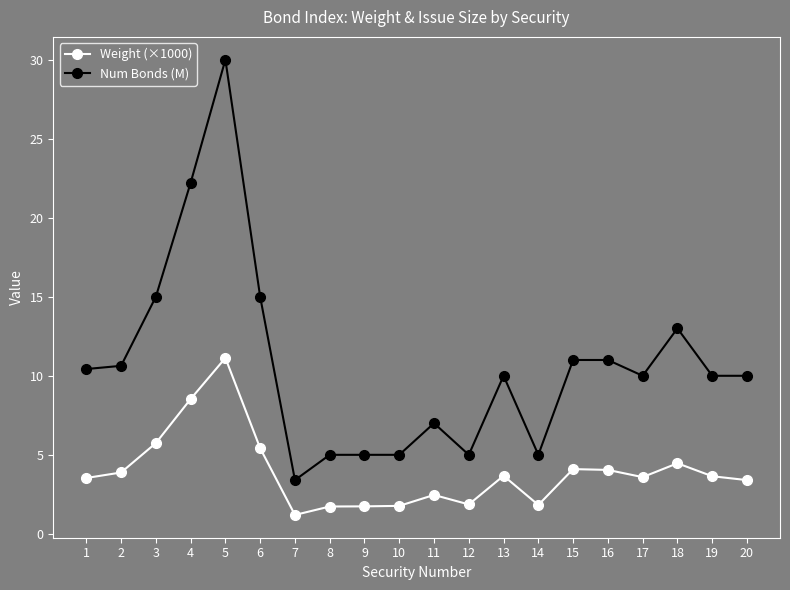

Where is Weight (×1000) nearest to the value 6?

3